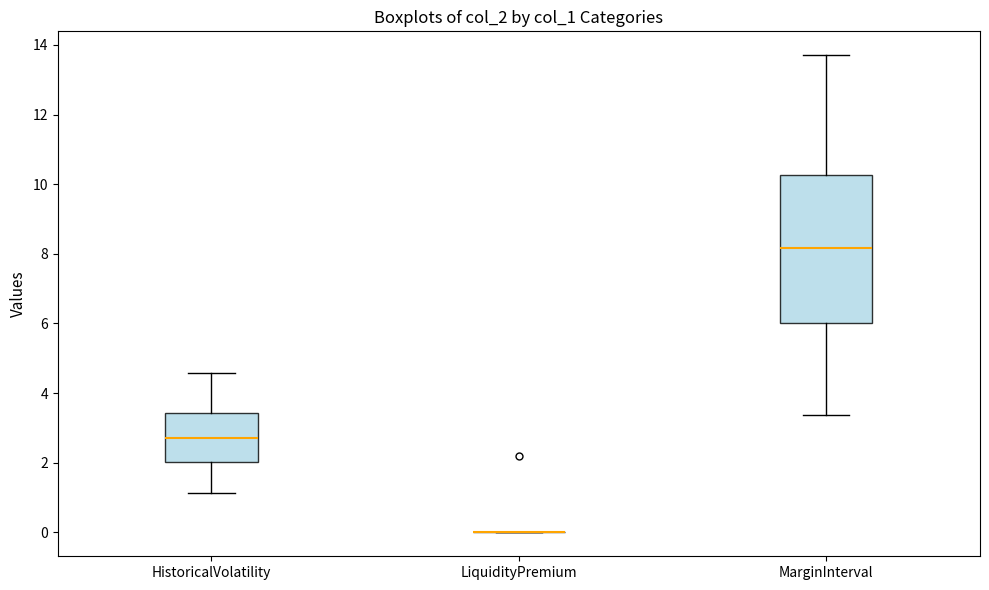

Which box is the tallest, from its lower edge to its upper edge?

MarginInterval